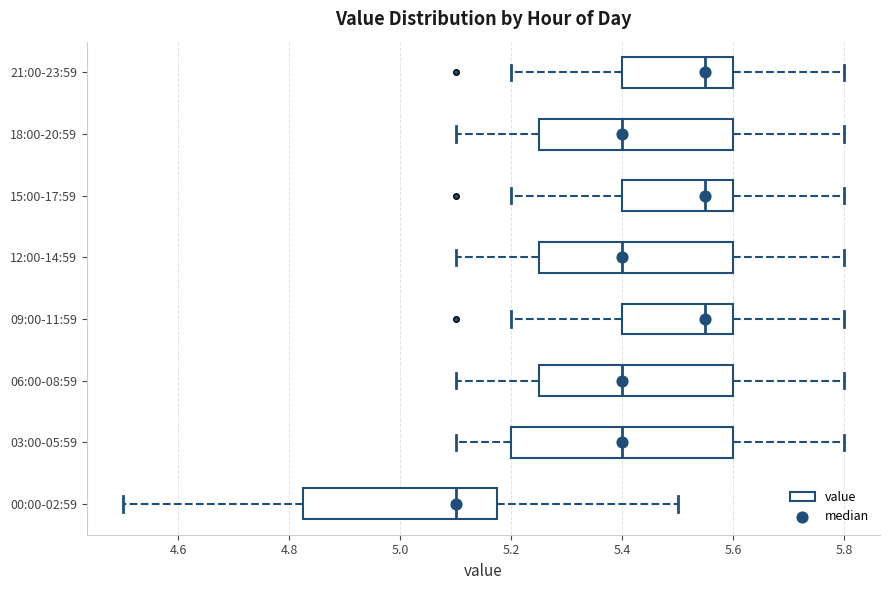

Comparing the boxes themselves (not the whiskers), which one is the widest?

03:00-05:59